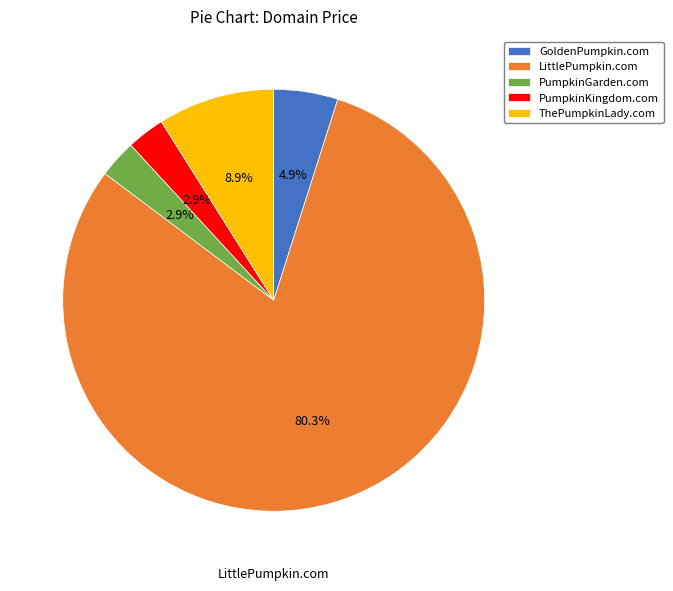

To the nearest percent, what percentage of the pie is PumpkinGarden.com?

3%